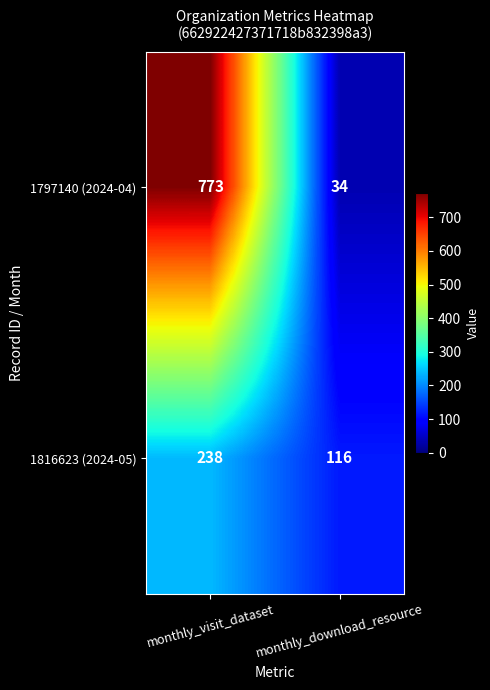

What is the difference between the highest and lowest values at monthly_visit_dataset?

535